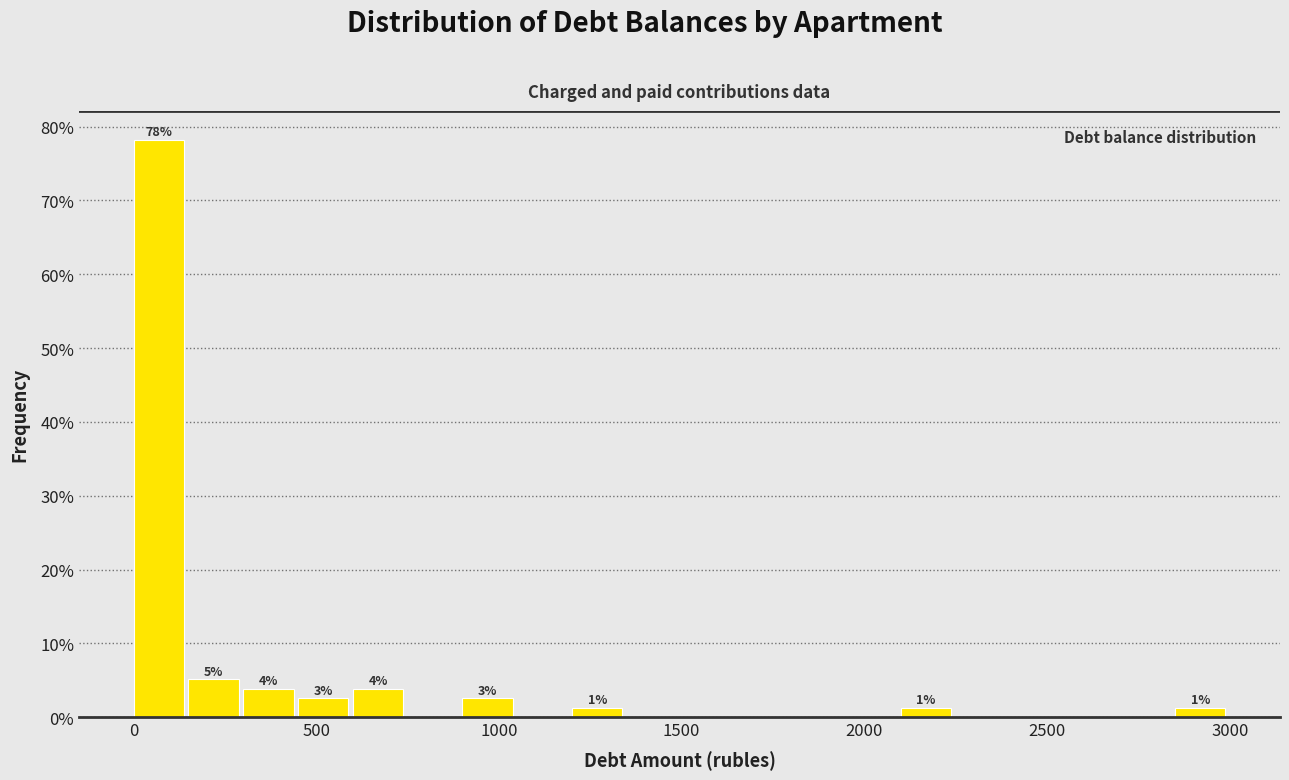

Read against the x-axis, roughly where is the centre of the tallest bar?

50